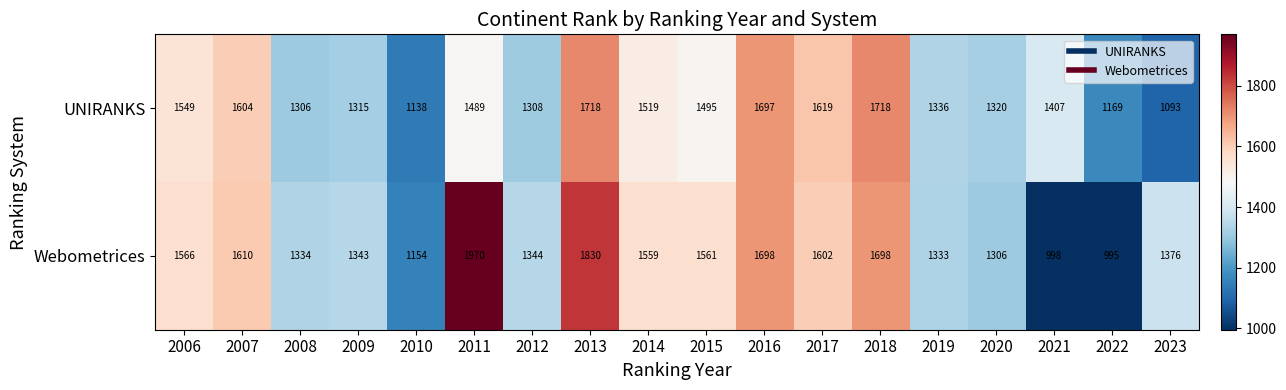

Which series has the widest spread of values?

Webometrices